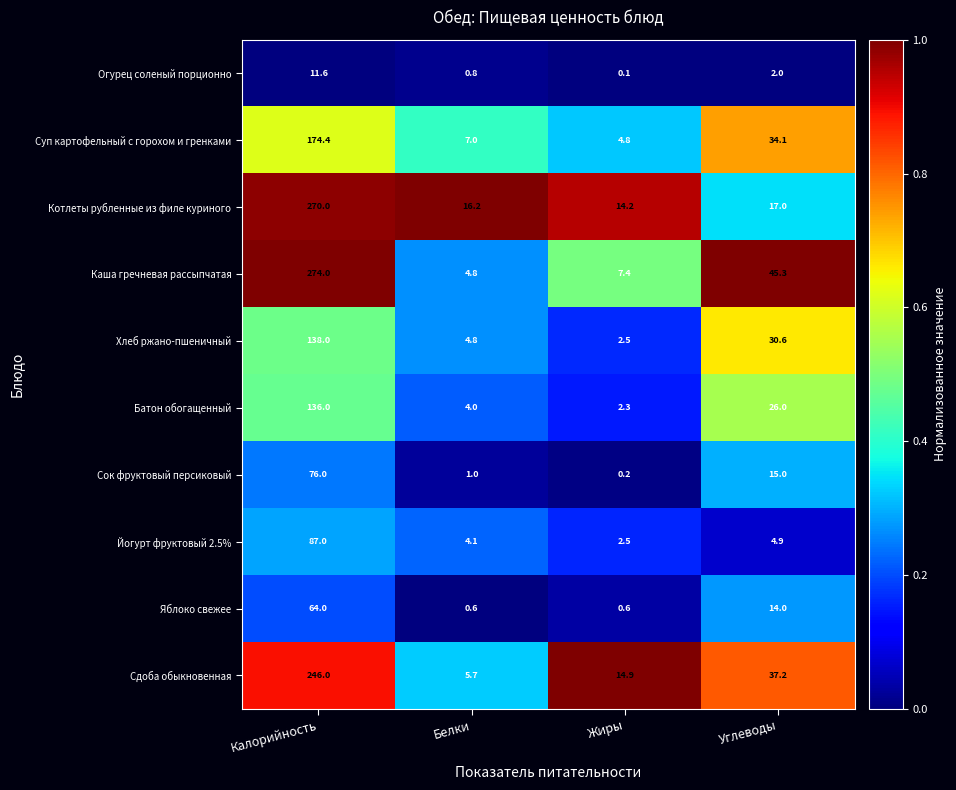

What is the difference between the Батон обогащенный values at Белки and Углеводы?

22.0